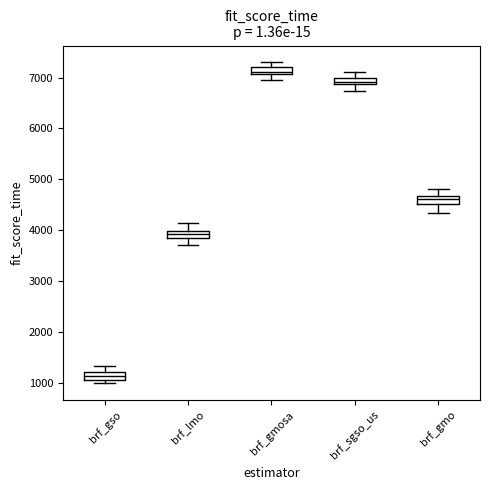

Where is the upper edge of the box for brf_gmo on the y-axis? The values are not printed on the chart, so give them approximately, as read against the axis.

4700